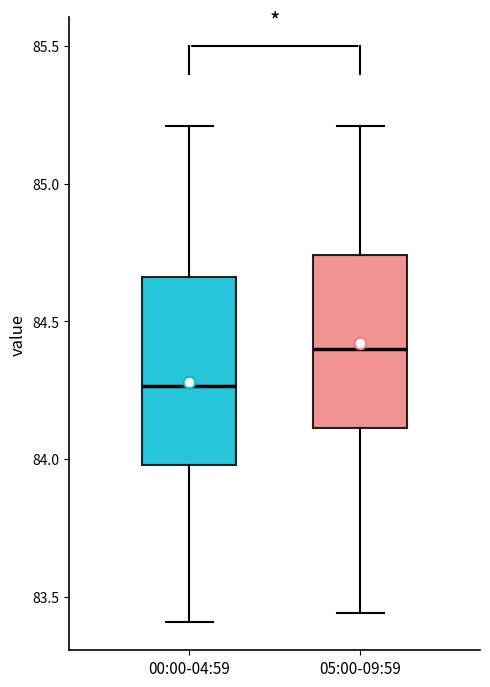

Where does the upper whisker of the box for 05:00-09:59 end on the y-axis? The values are not printed on the chart, so give them approximately, as read against the axis.

85.20